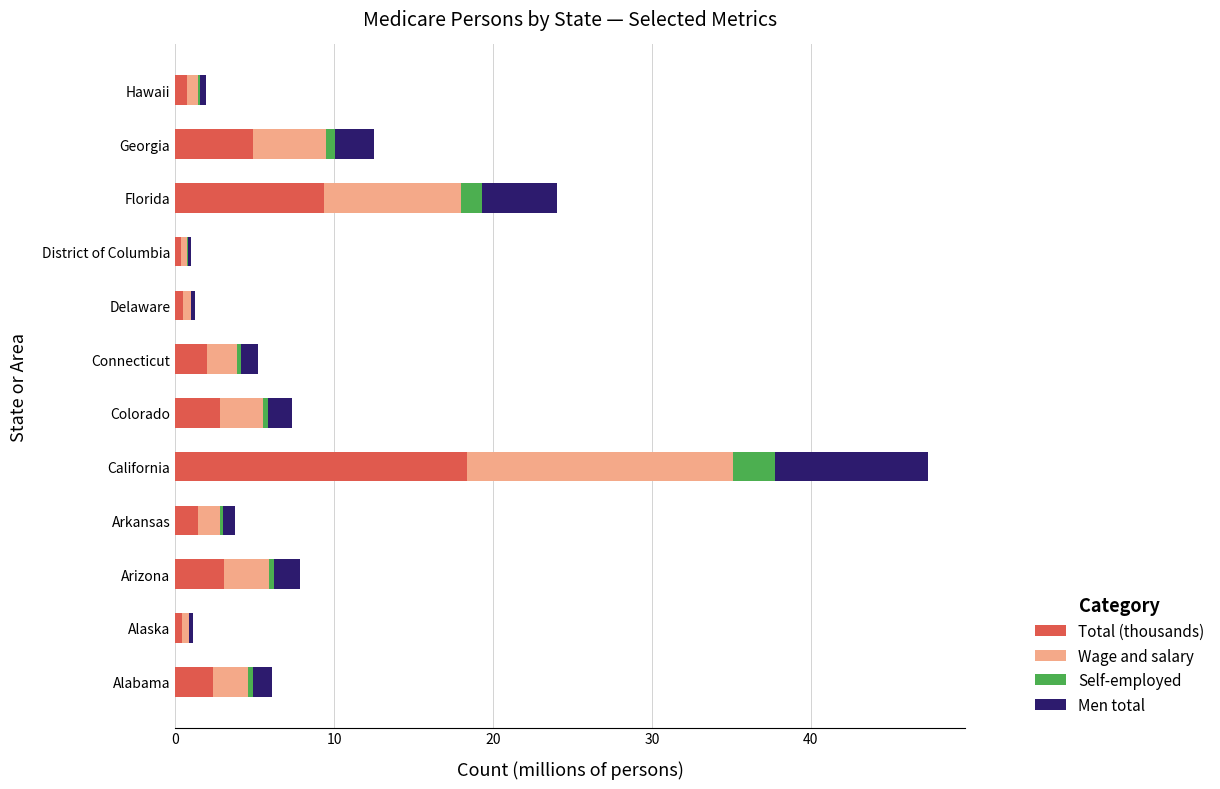

Which category has the highest value in the Total (thousands) series?

California